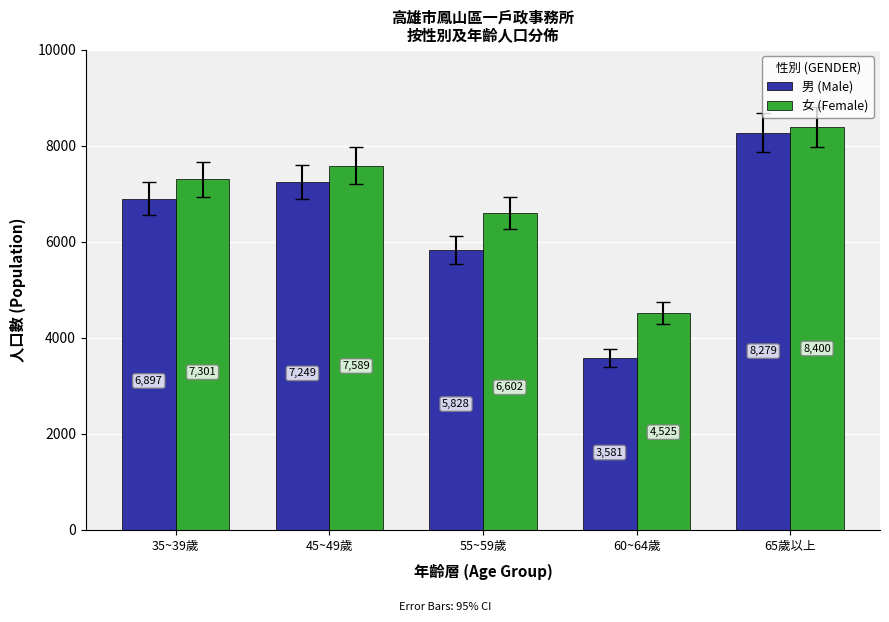

Which series has the largest total across all categories?

女 (Female)